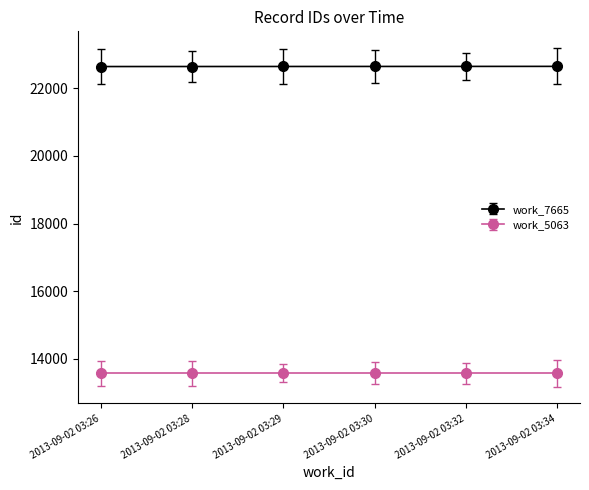

Rank the series by their average value, from highest to lowest.

work_7665, work_5063